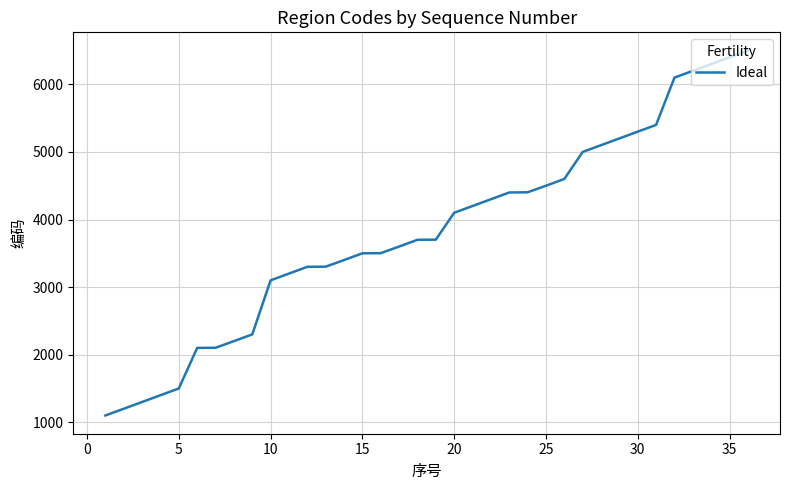

What is the smallest value displayed?

1100